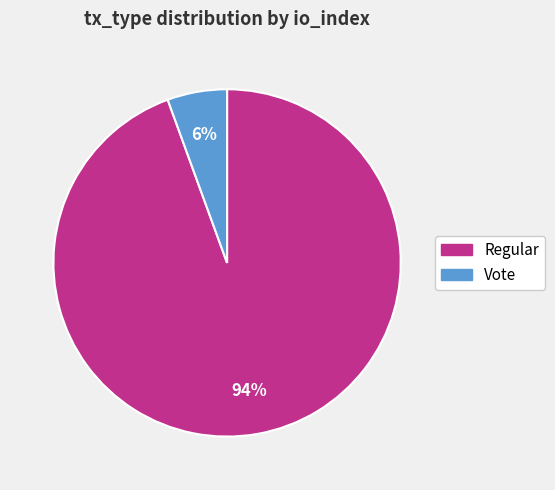

To the nearest percent, what is the combined percentage of Vote and Regular?

100%